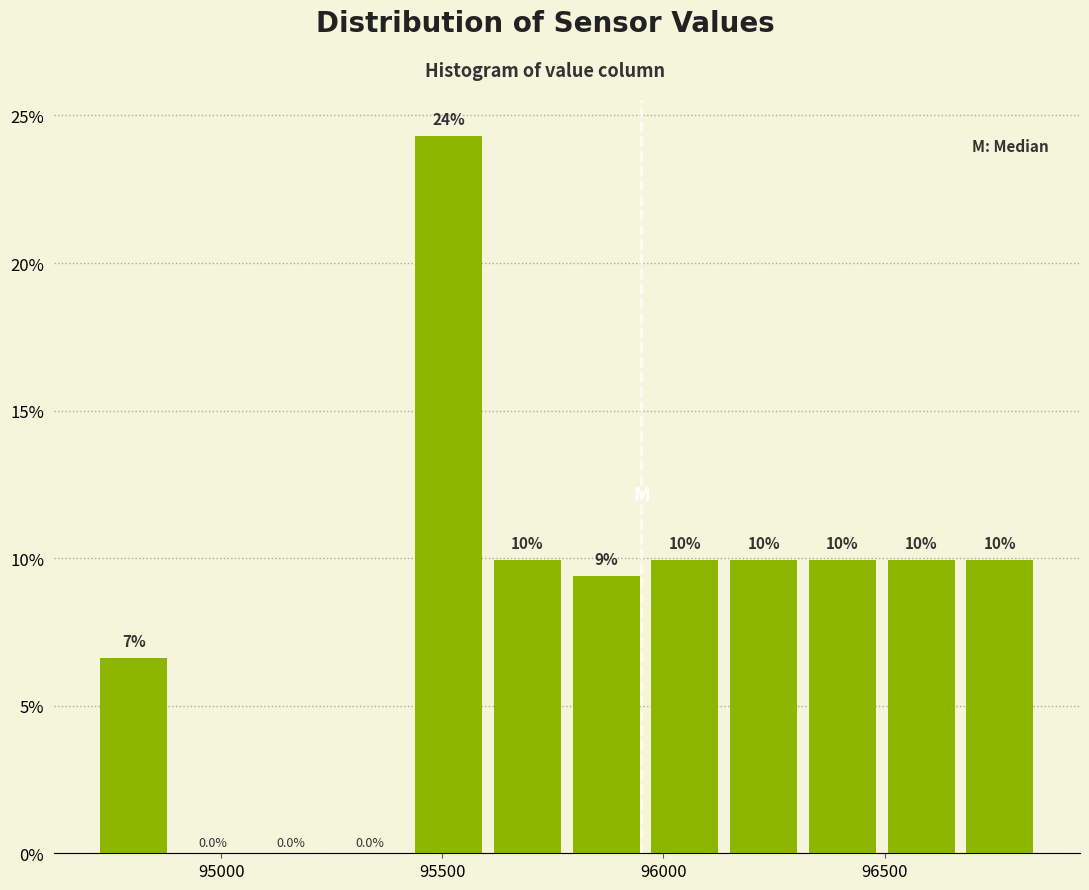

Read against the x-axis, roughly where is the centre of the tallest bar?

95500